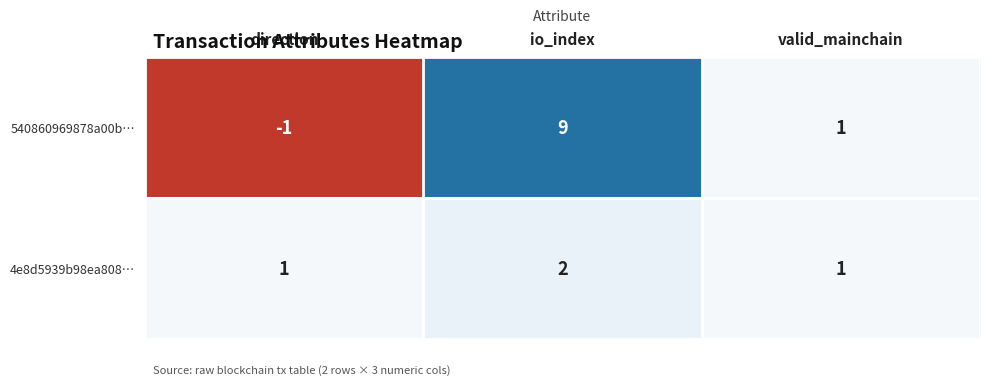

Rank the series by their maximum value, from highest to lowest.

540860969878a00b…, 4e8d5939b98ea808…